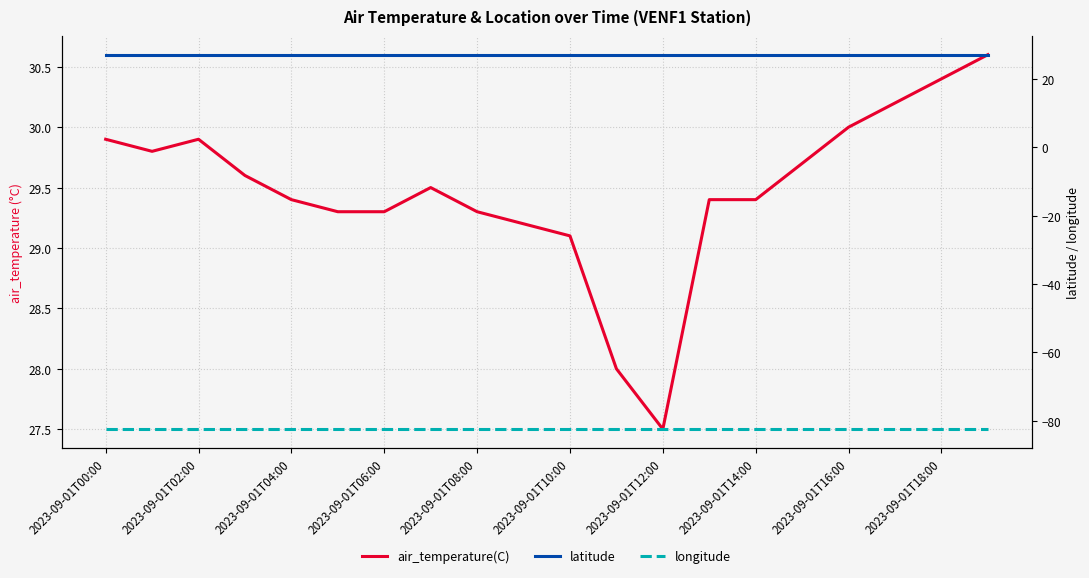

Which series has the largest range (max minus min)?

air_temperature(C)